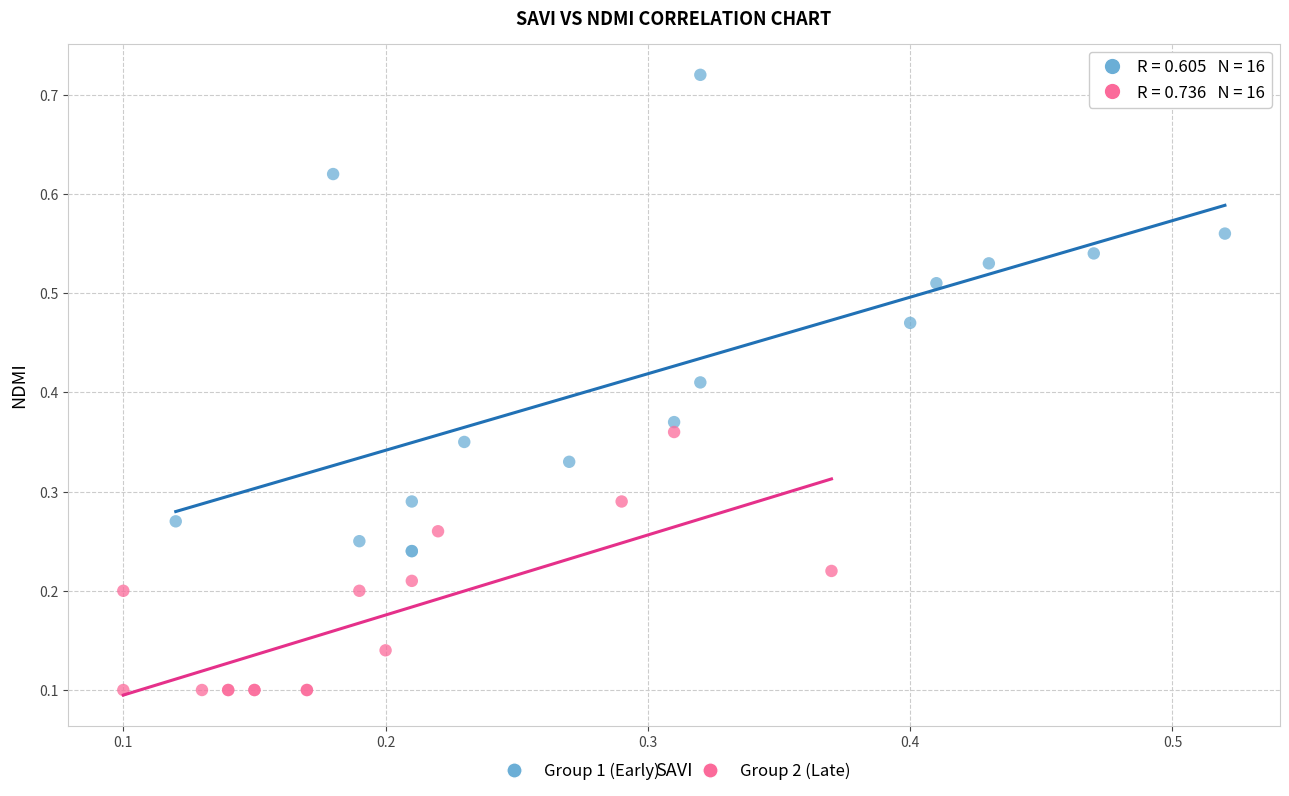

Which series reaches the maximum Y coordinate?

Group 1 (Early)